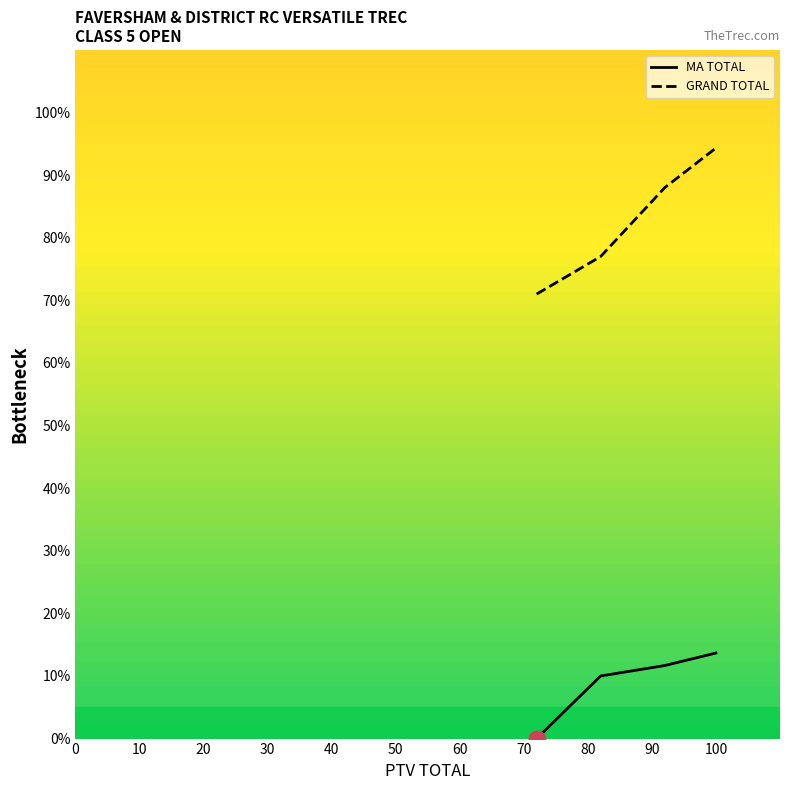

At how many categories does at least one series exceed 21?

4